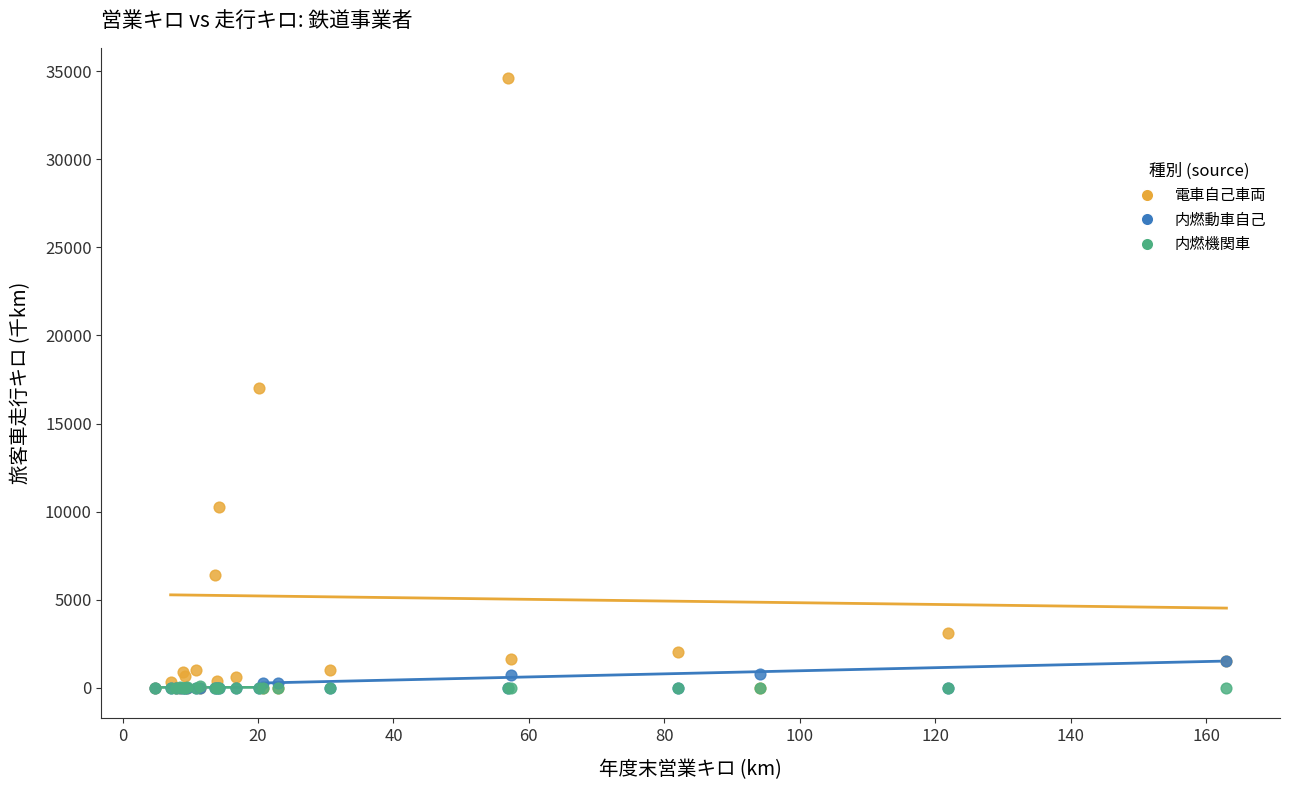

Which series reaches the maximum Y coordinate?

電車自己車両